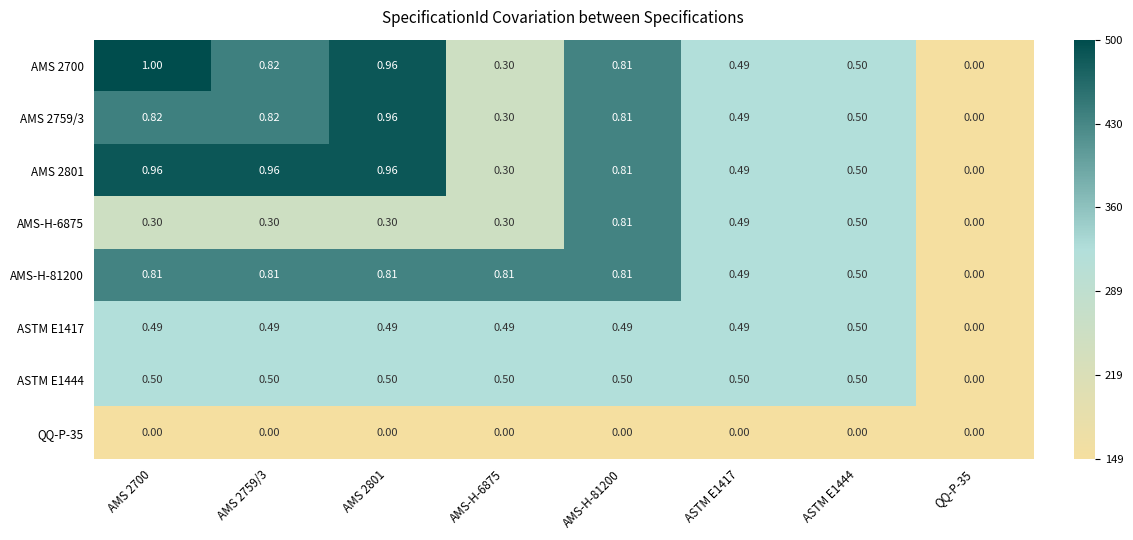

Is the value of AMS 2700 at AMS 2700 greater than the value of ASTM E1444 at QQ-P-35?

Yes